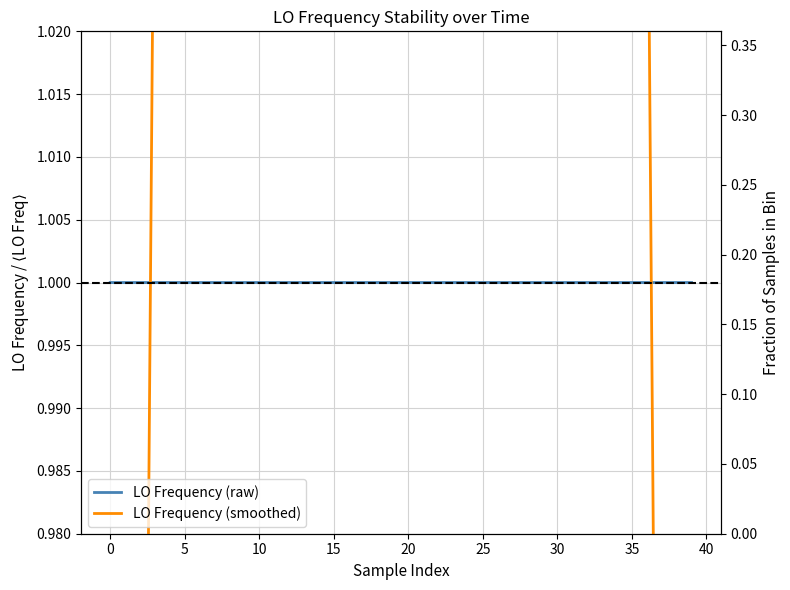

Which series has the widest spread of values?

LO Frequency (smoothed)